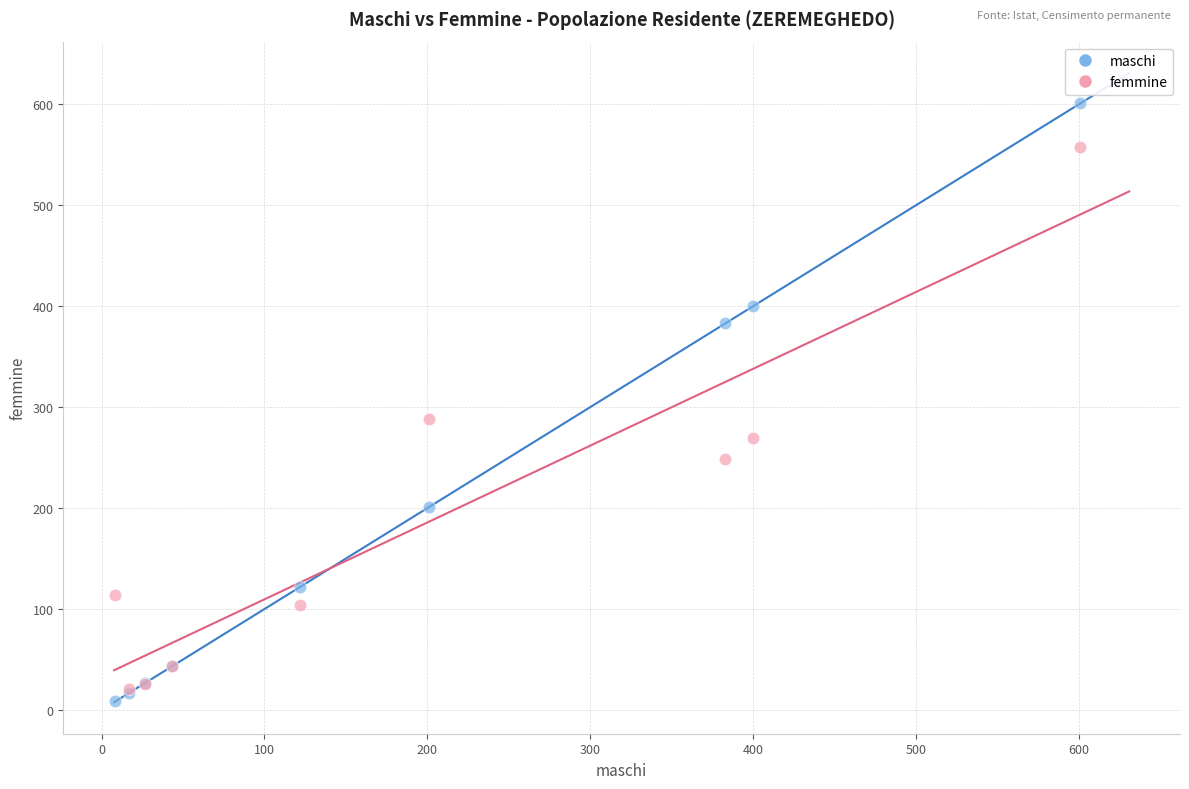

In the maschi series, what Y value is closest to 304?

383.0